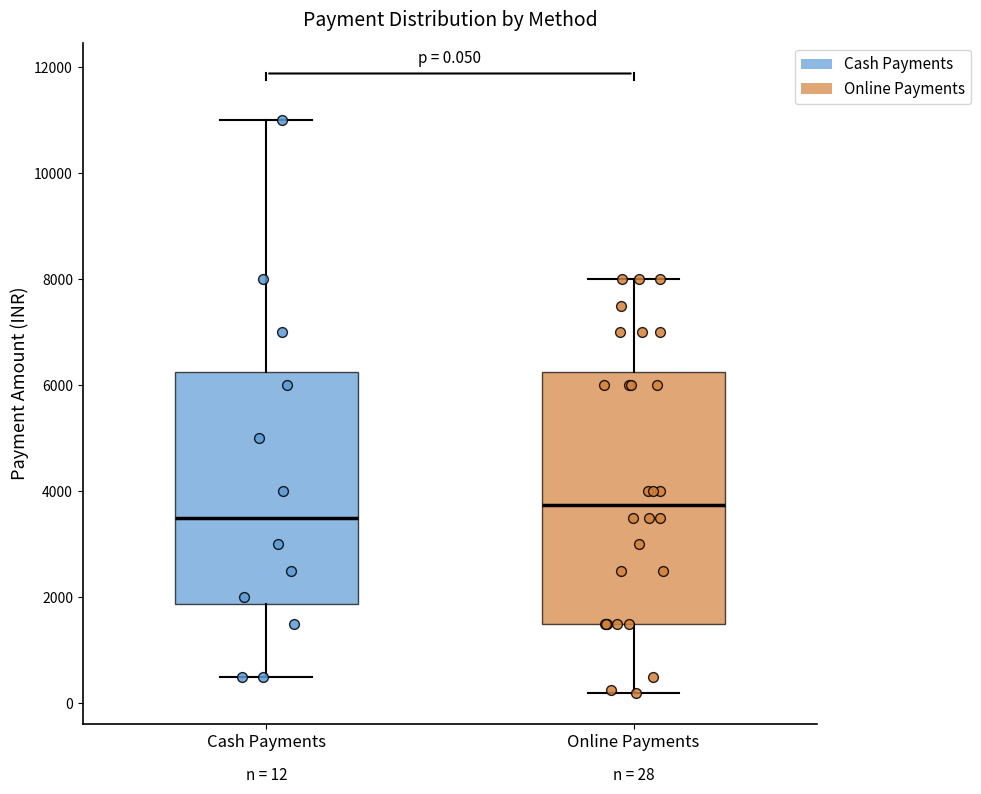

Which box's median line is the lowest?

Cash Payments